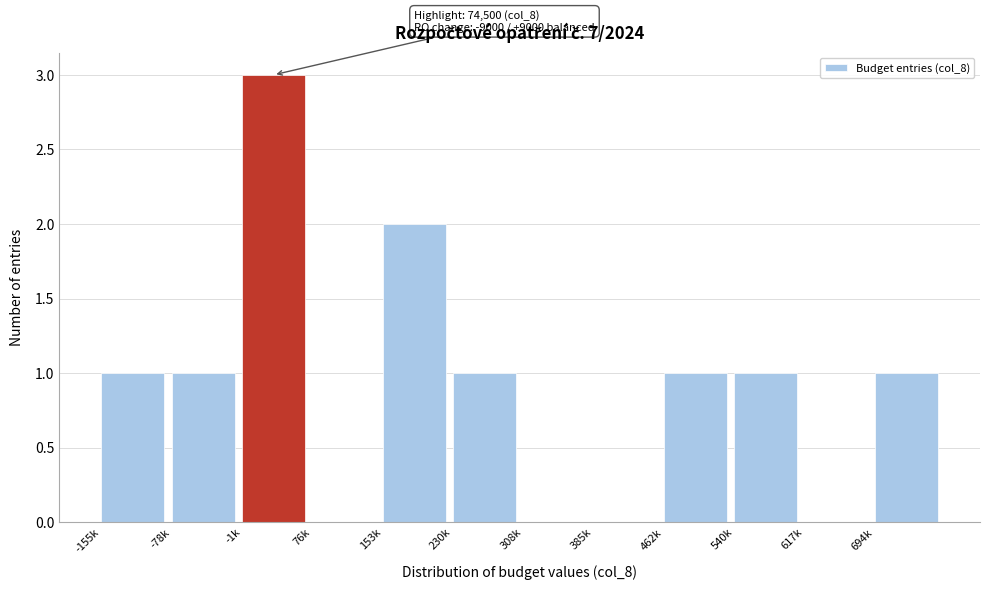

Reading left to right, what are all the values shown in this chart?

-155k=1	-78k=1	-1k=3	76k=0	153k=2	230k=1	308k=0	385k=0	462k=1	540k=1	617k=0	694k=1